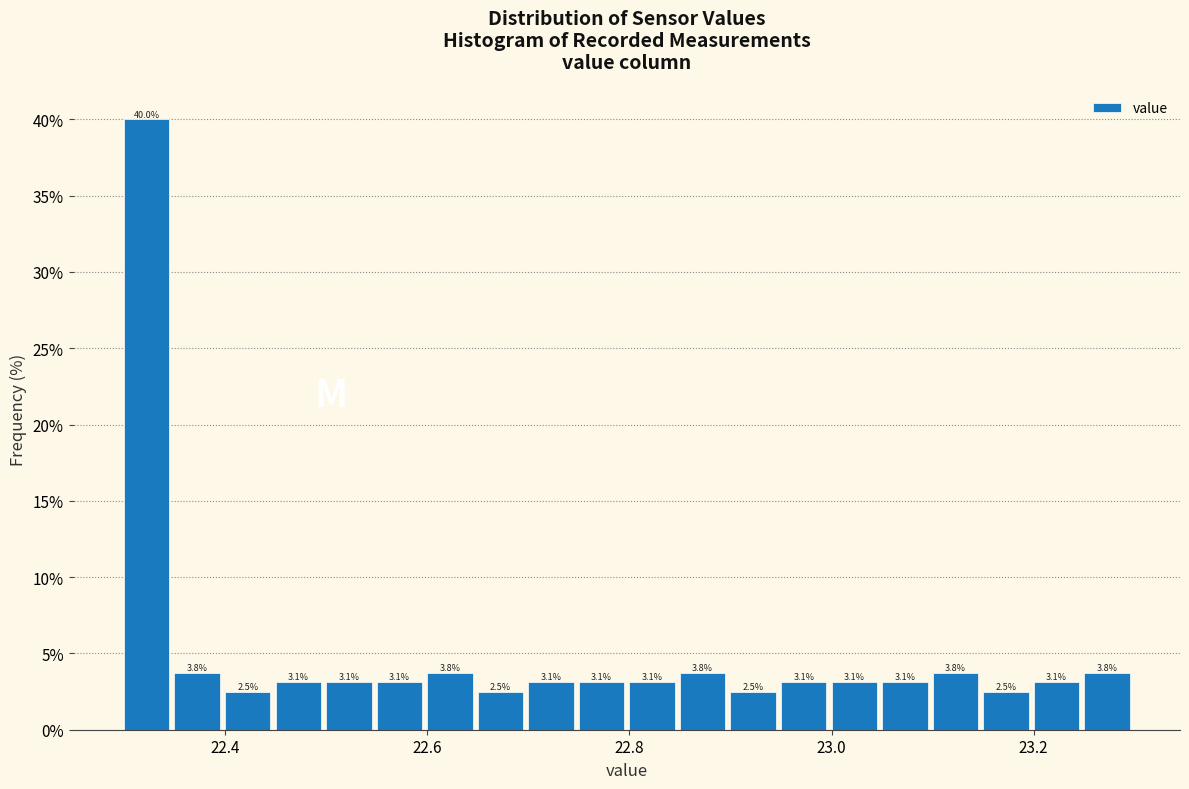

Around what value on the x-axis is the tallest bar? Give the approximate position of its centre, as read against the axis.

22.32